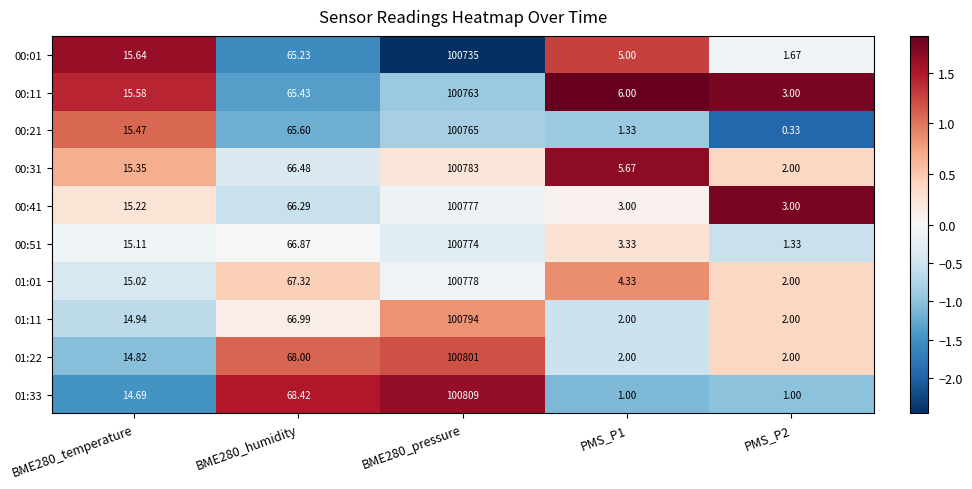

At which category does the chart reach its peak across all series?

BME280_pressure